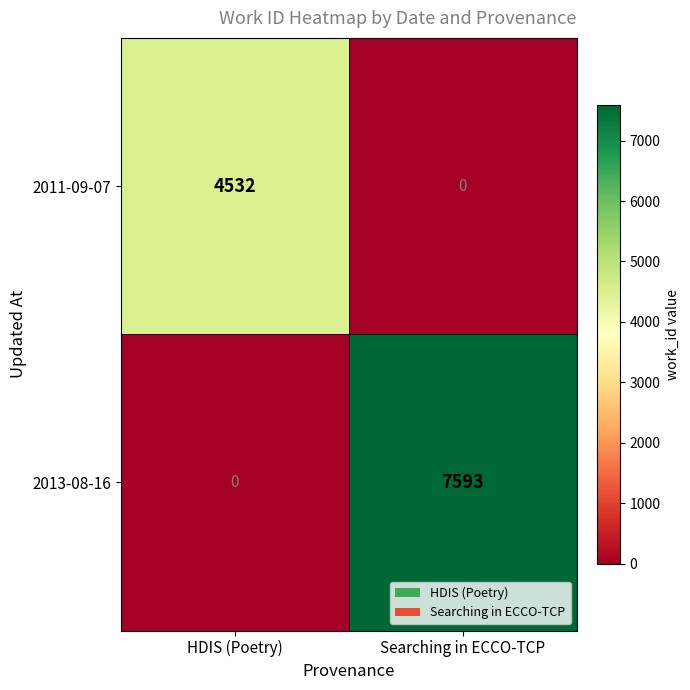

Rank the series at HDIS (Poetry) from lowest to highest value.

2013-08-16, 2011-09-07